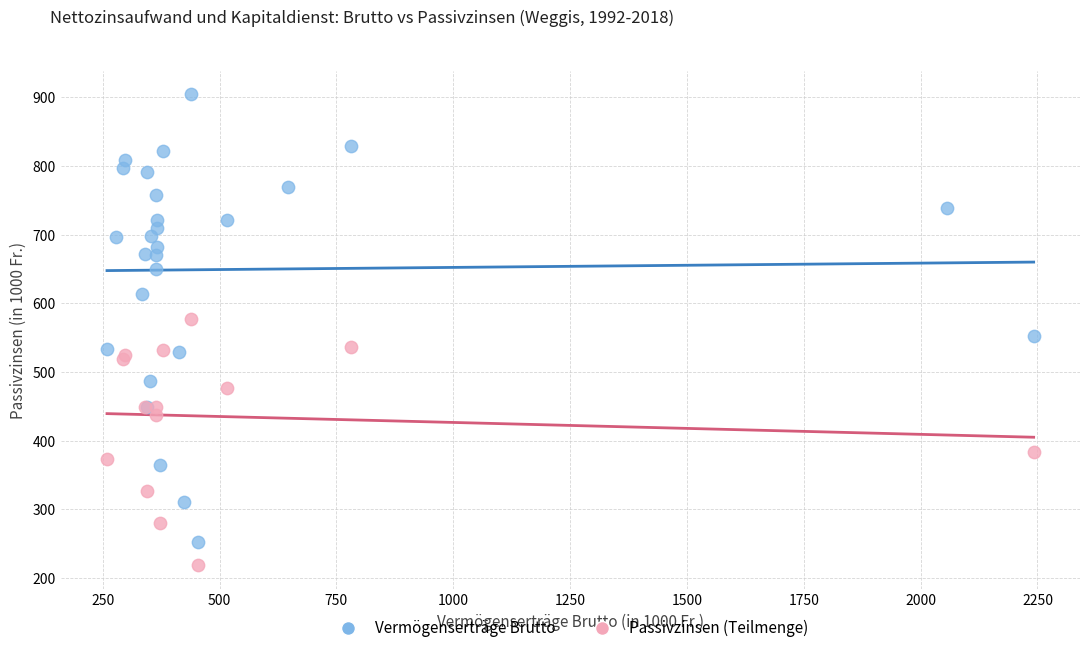

Which series has the largest Y range (max minus min)?

Vermögenserträge Brutto